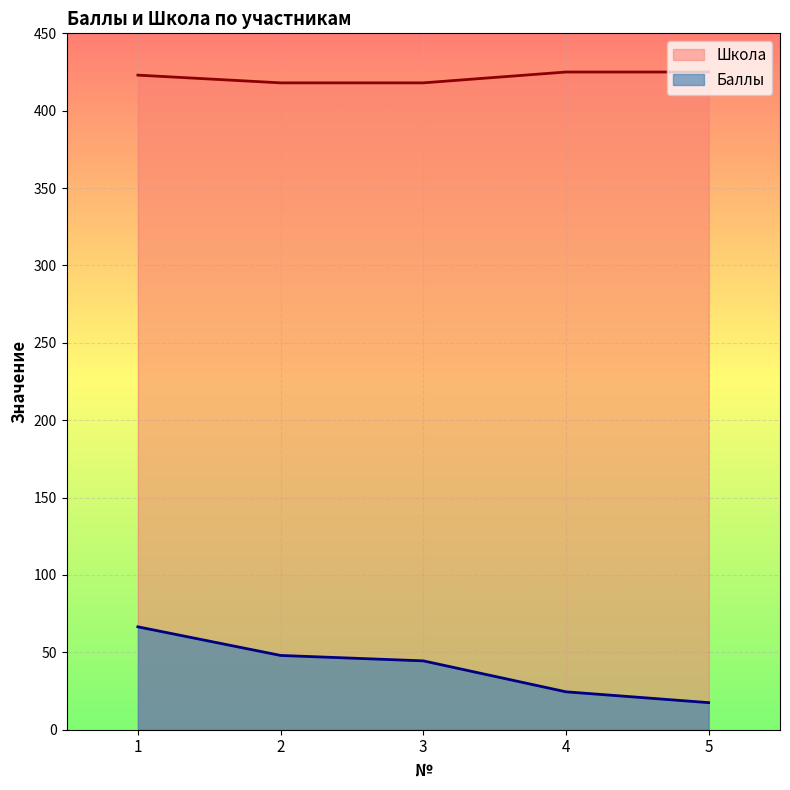

True or false: Школа has more than 2 points higher than both neighbors.

False